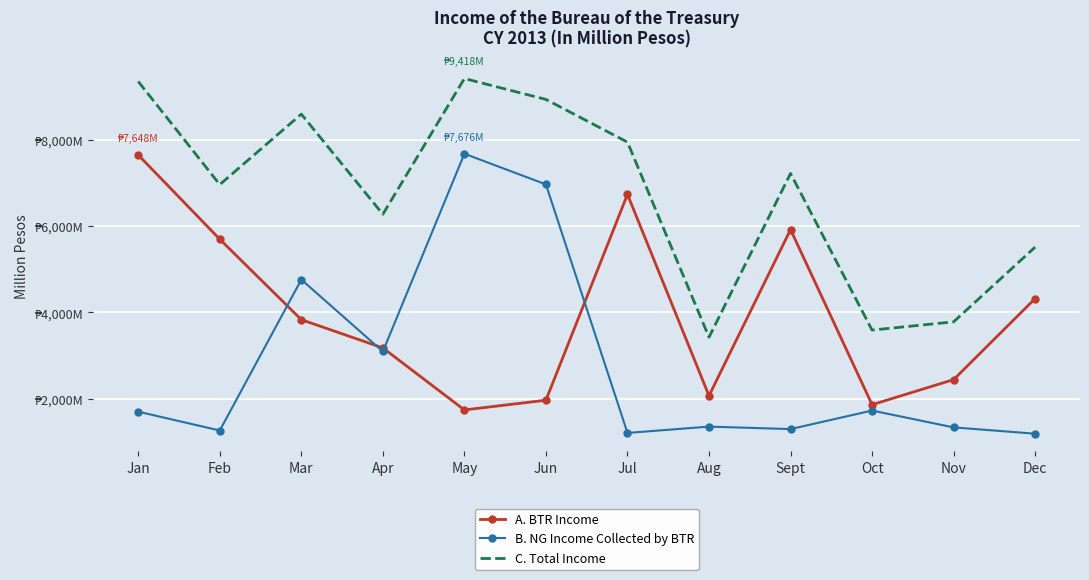

At Apr, list the series in order from largest to smallest.

C. Total Income, A. BTR Income, B. NG Income Collected by BTR